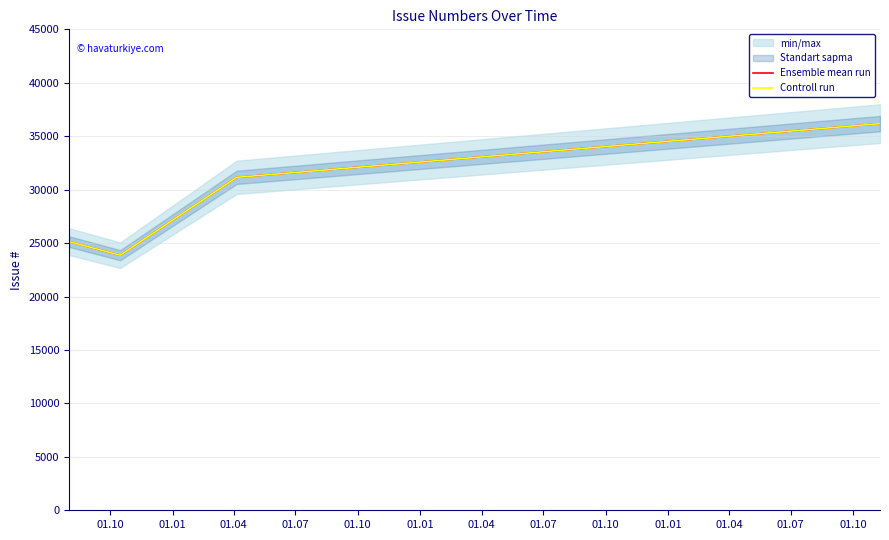

How many data points in Controll run are less than 31151?

2